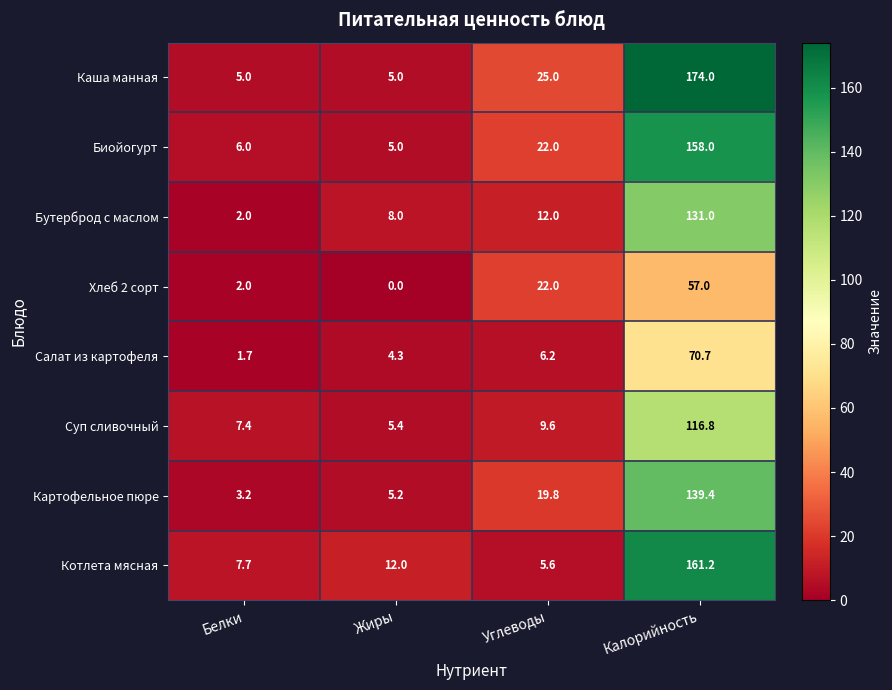

What is the average value of the Суп сливочный series?

34.8